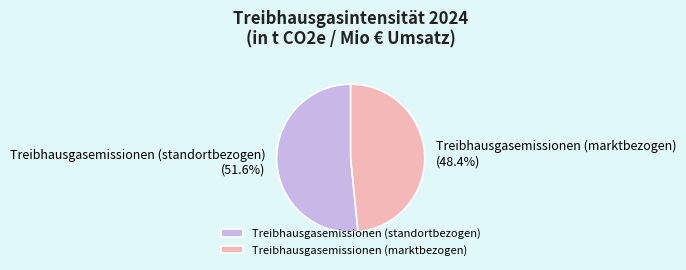

What is the largest slice in the pie chart?

Treibhausgasemissionen (standortbezogen)